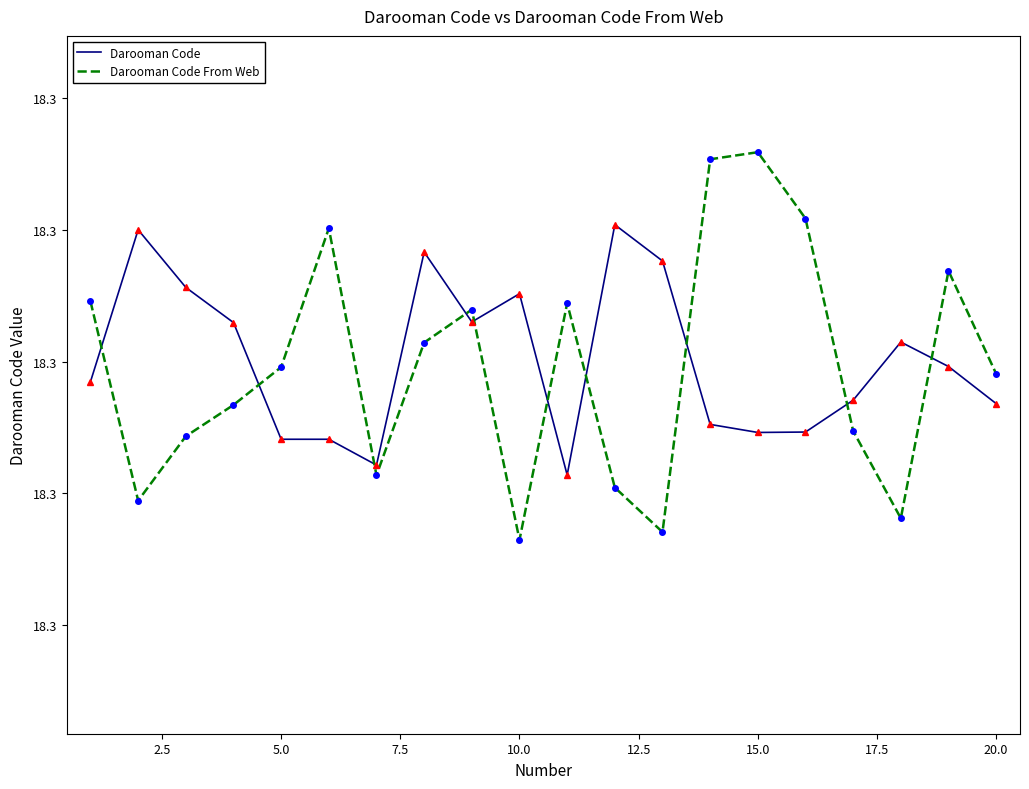

Does the chart have visible grid lines?

No